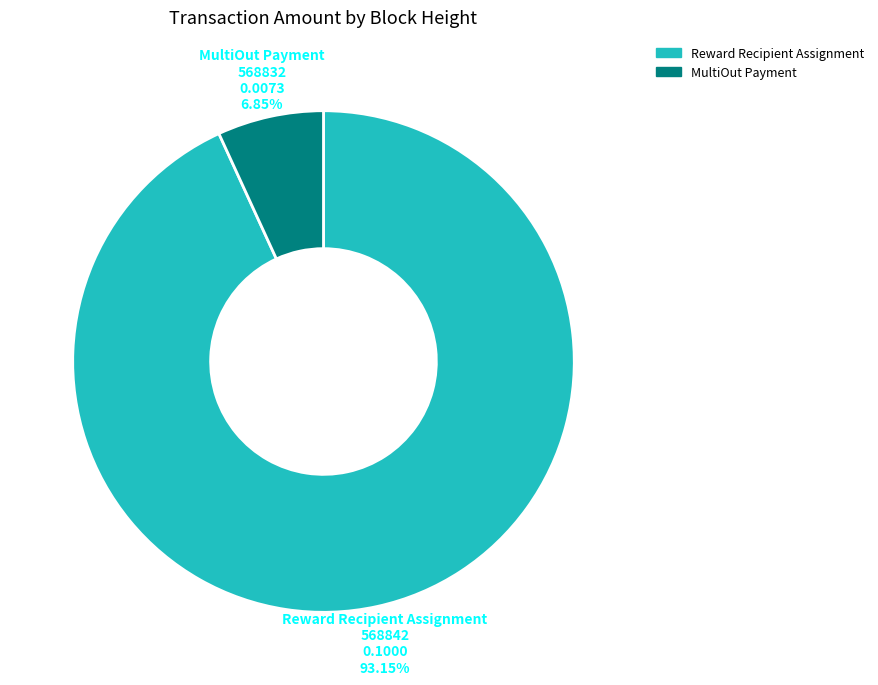

How many slices are in this pie chart?

2